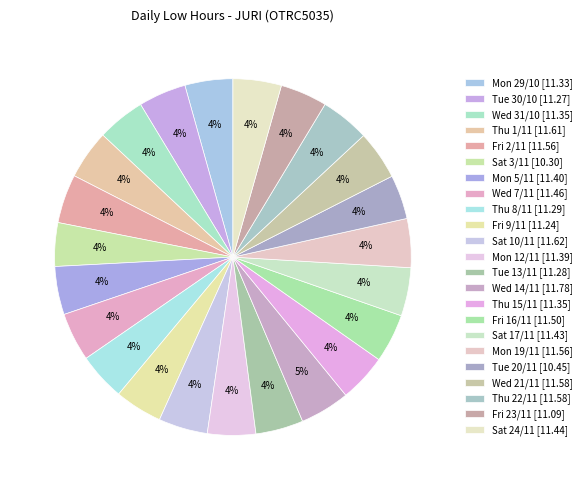

Count the number of slices in the pie.

23